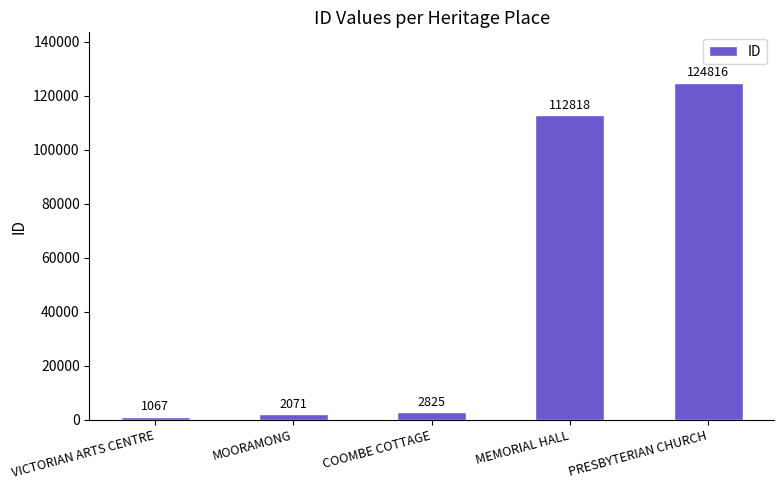

What is the difference between the maximum and second lowest values?

122745